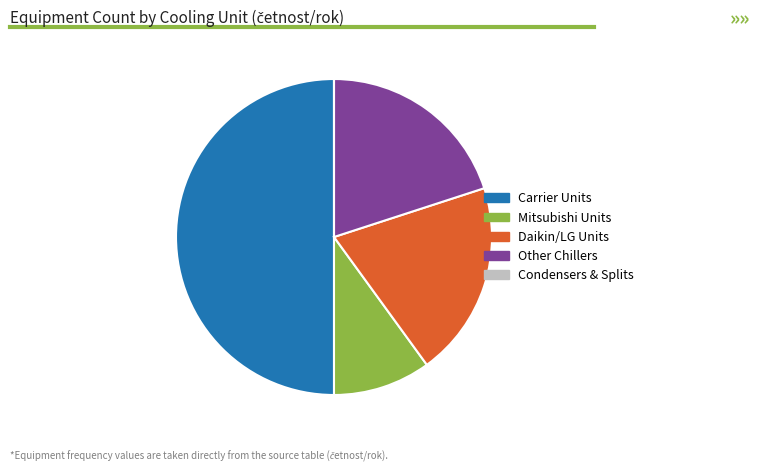

Approximately how many times larger is the value at Carrier Units compared to Mitsubishi Units?

5.0